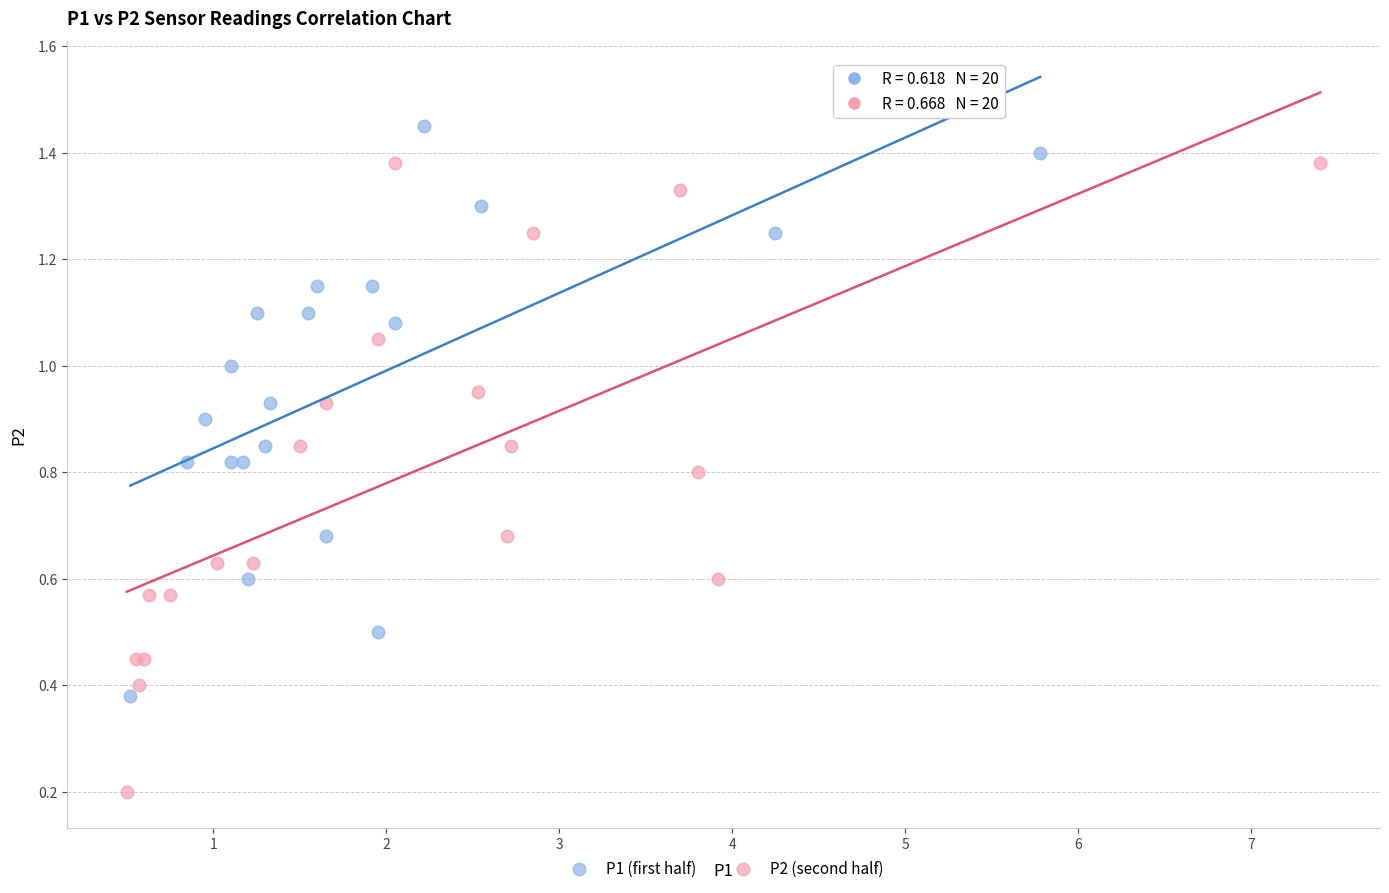

Which series has the largest Y range (max minus min)?

P2 (second half)